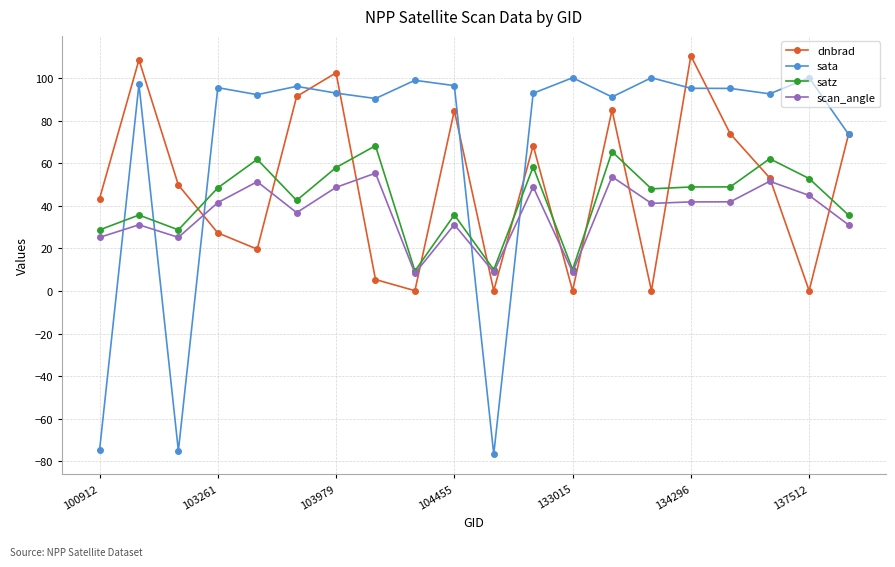

True or false: satz has more than 0 points higher than both neighbors.

True